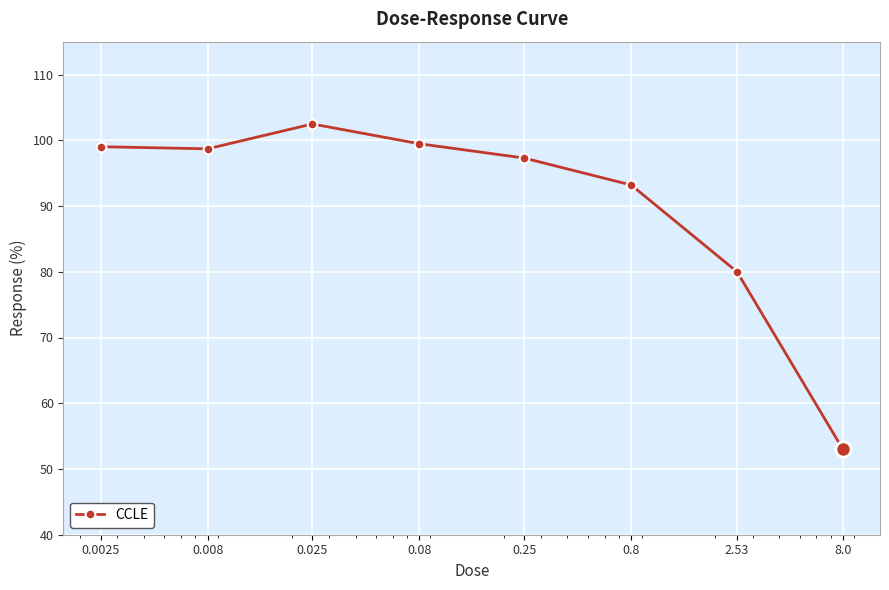

How many points are higher than both their immediate neighbors (excluding endpoints)?

1